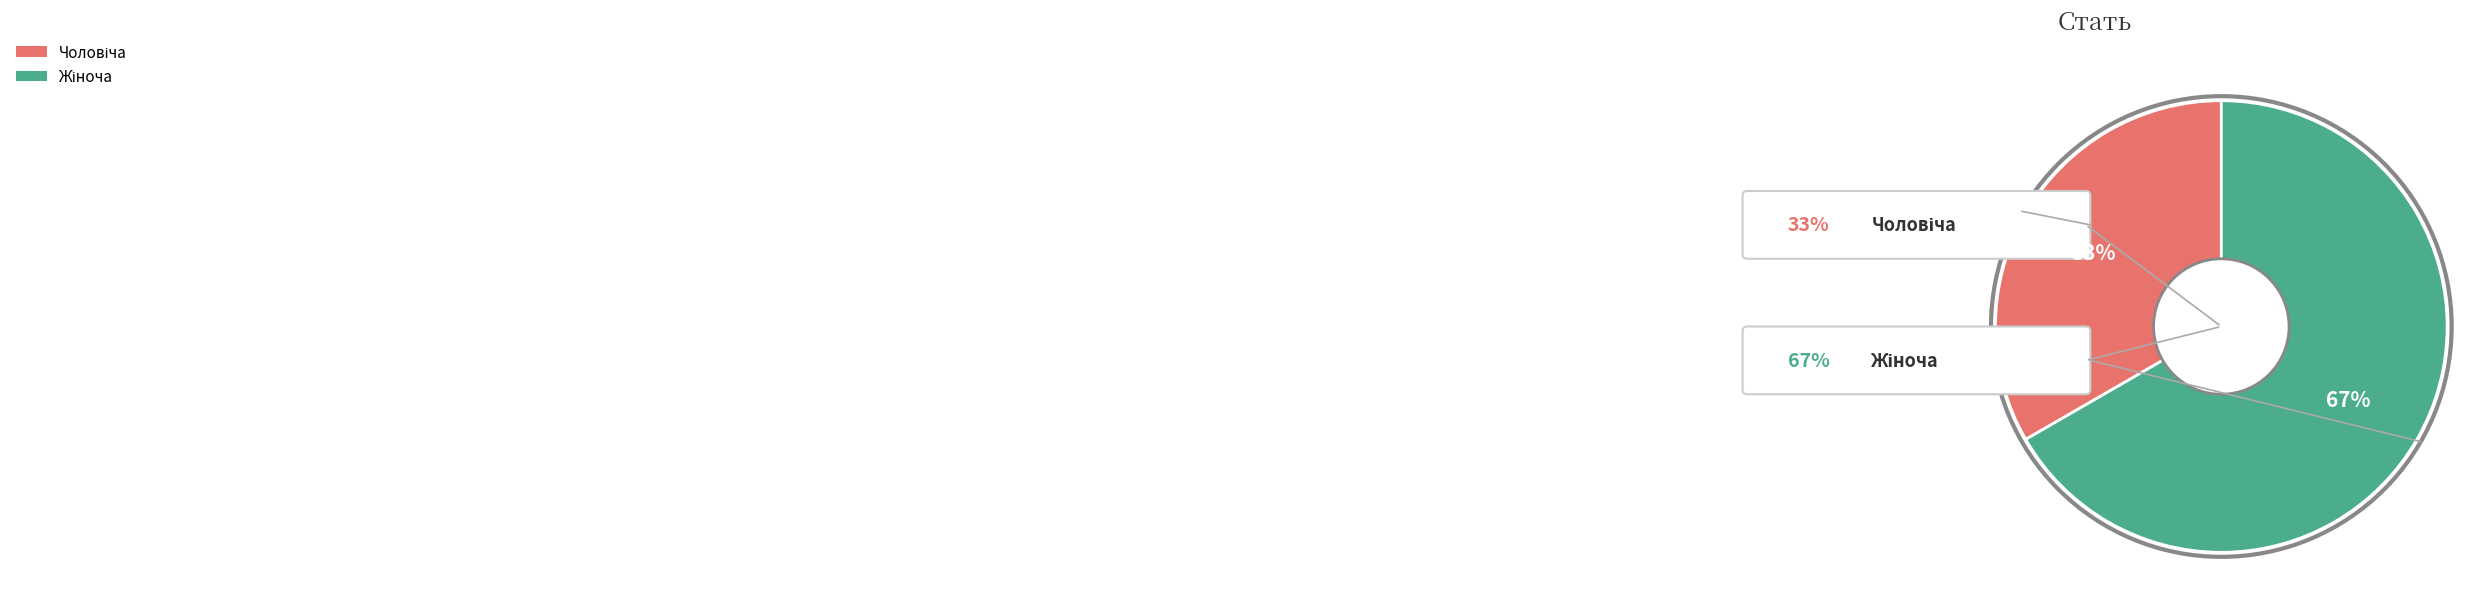

Which category has the biggest portion of the pie?

Жіноча